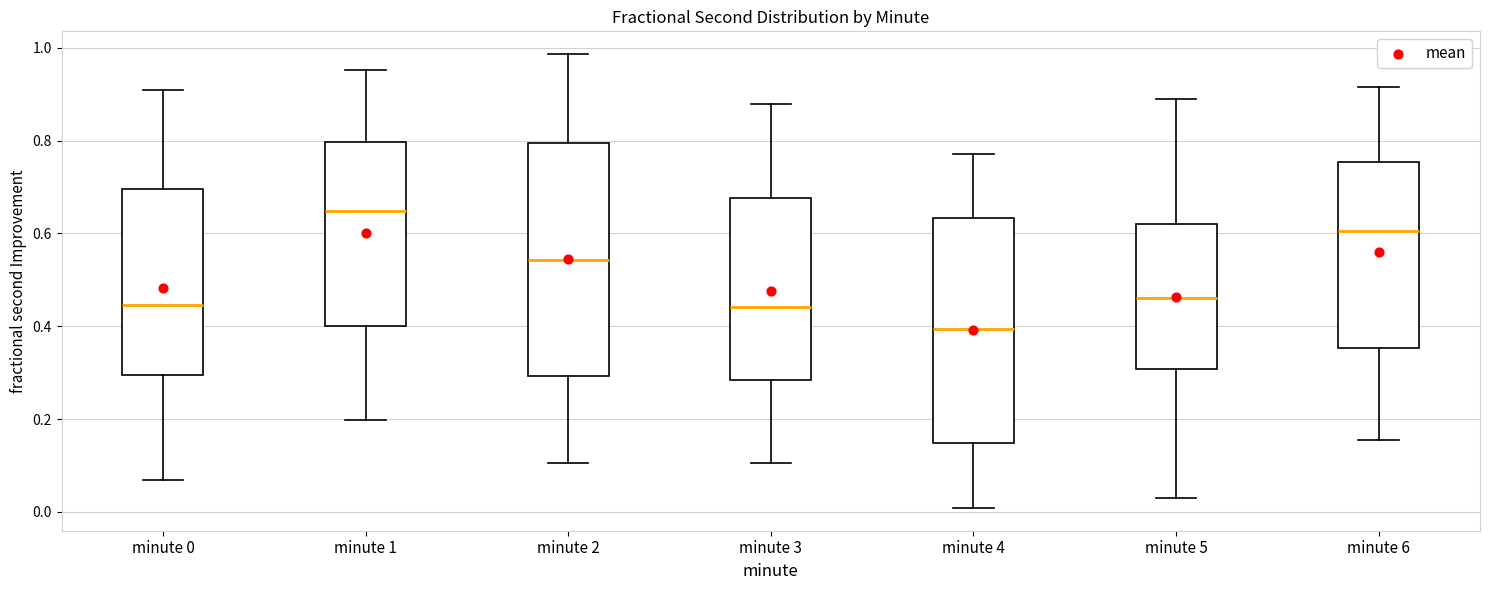

Which box's median line is the lowest?

minute 4